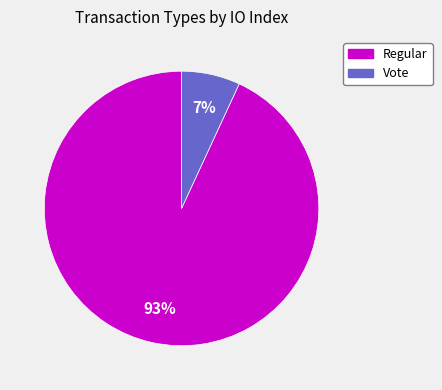

What is the smallest slice in the pie chart?

Vote